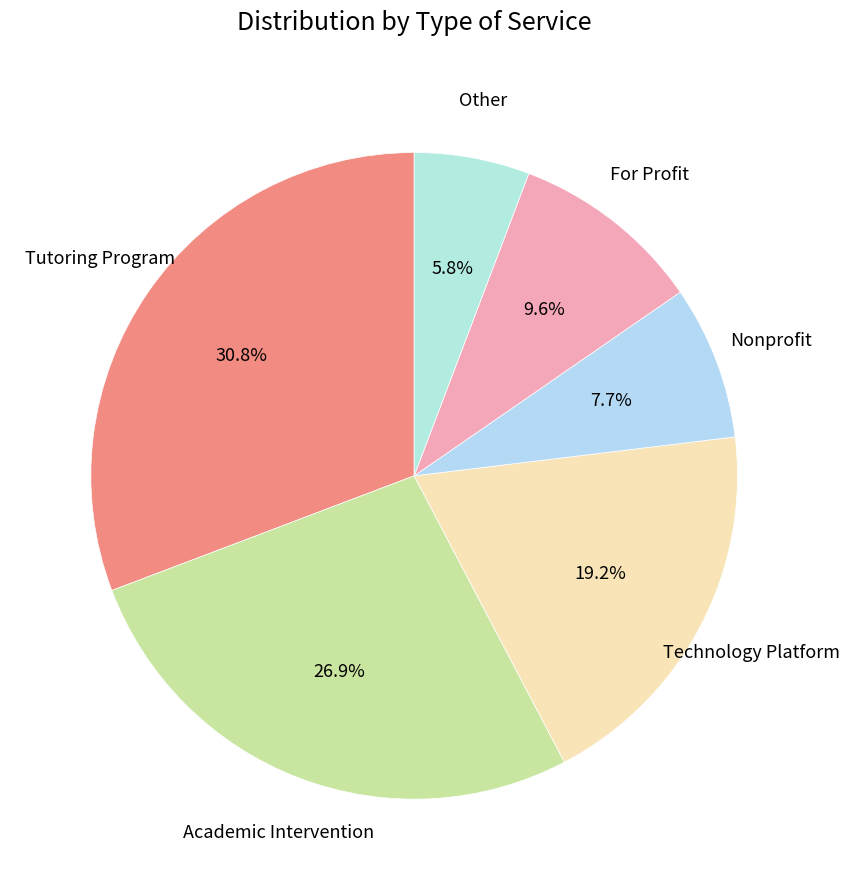

Which has a higher value, Nonprofit or Other?

Nonprofit